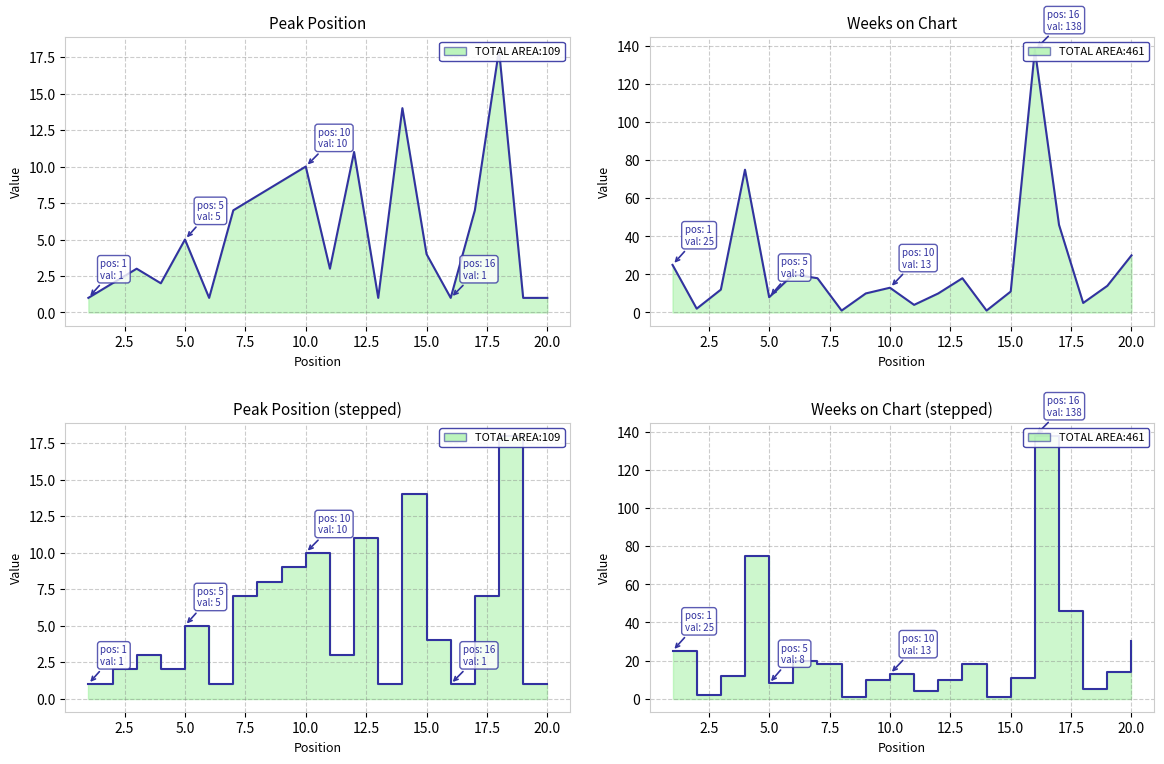

In Peak Position line, how many points are lower than both neighbors (excluding endpoints)?

5